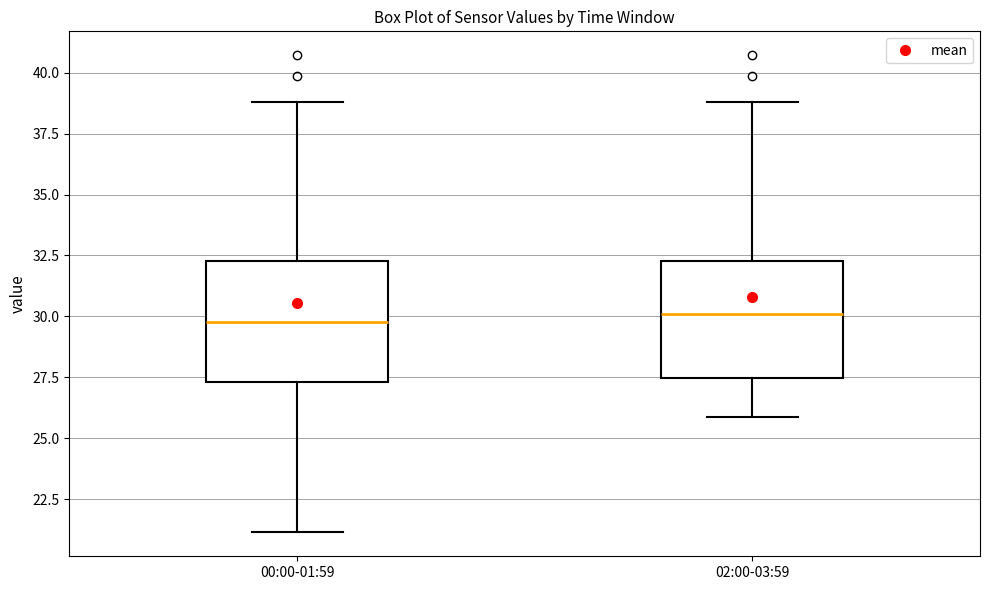

Reading left to right, transcribe this box plot: for each box, give where its median line is, the range the box spans, and where its two whiskers end, as read against the y-axis. The values are not printed on the chart, so give them approximately, as read against the axis.

00:00-01:59: median 30.0, box 27.5 to 32.5, whiskers 21.0 to 39.0
02:00-03:59: median 30.0, box 27.5 to 32.5, whiskers 26.0 to 39.0